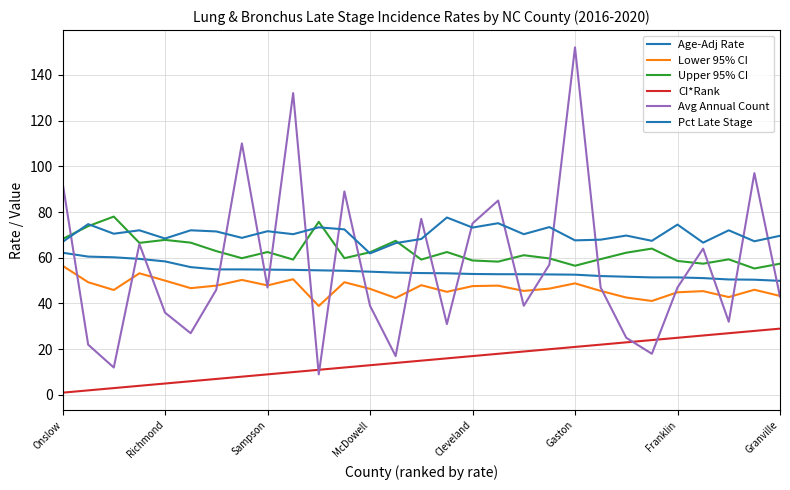

Which series has the widest spread of values?

Avg Annual Count